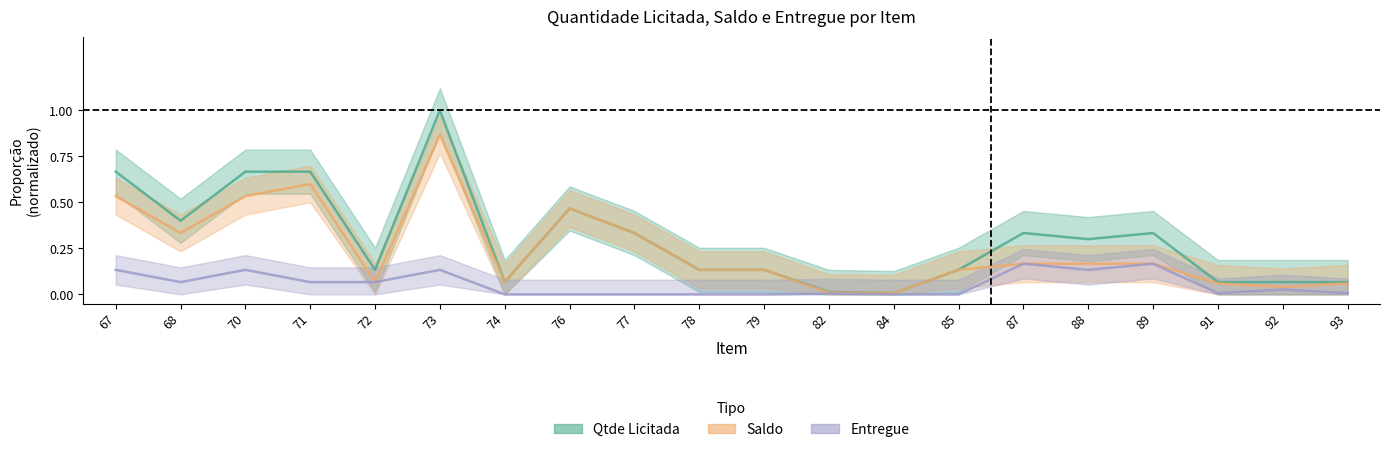

Rank the series by their average value, from highest to lowest.

Qtde_Licitada, Saldo, Entregue